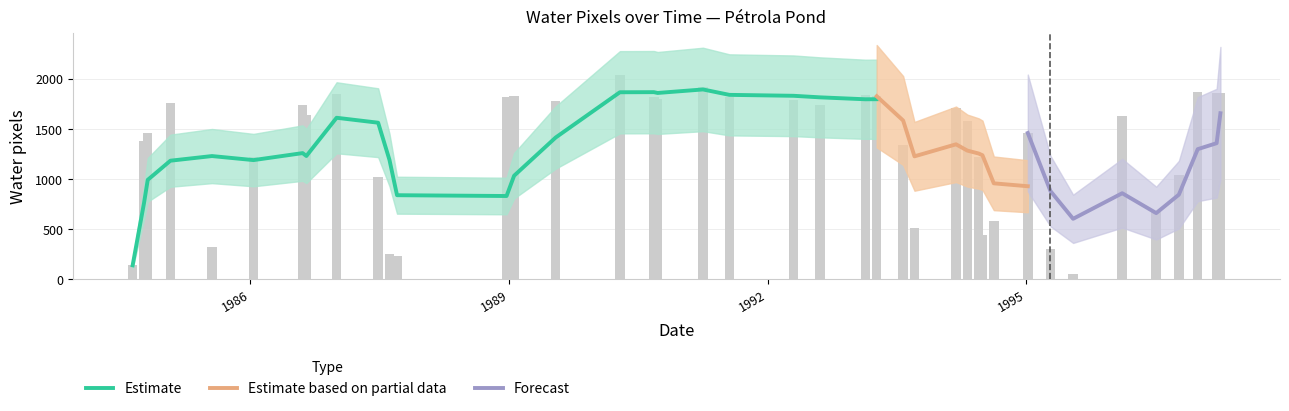

What is the ratio of the value at 1986-01-14 to the value at 1990-09-06?

0.7